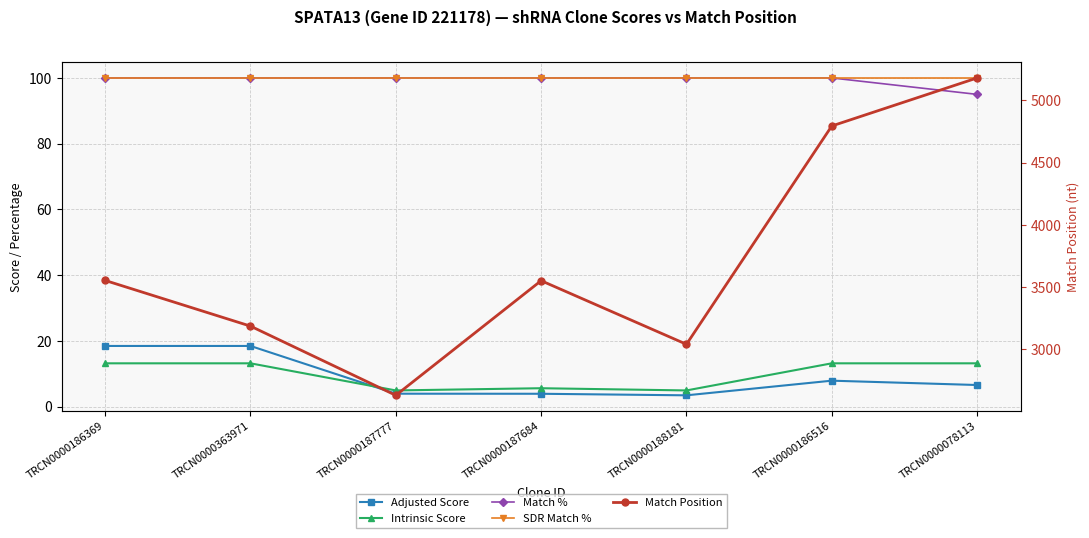

What are all the series names shown in the legend?

Adjusted Score, Intrinsic Score, Match %, SDR Match %, Match Position